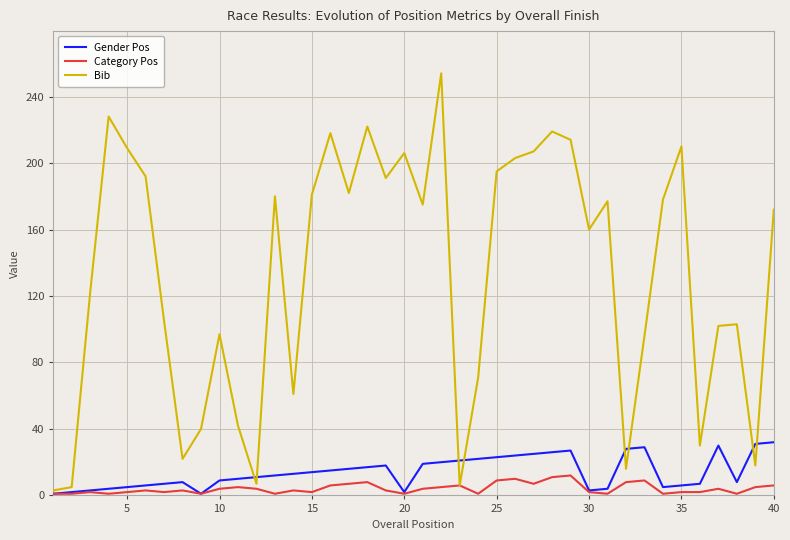

List the series in order of their peak value, lowest first.

Category Pos, Gender Pos, Bib